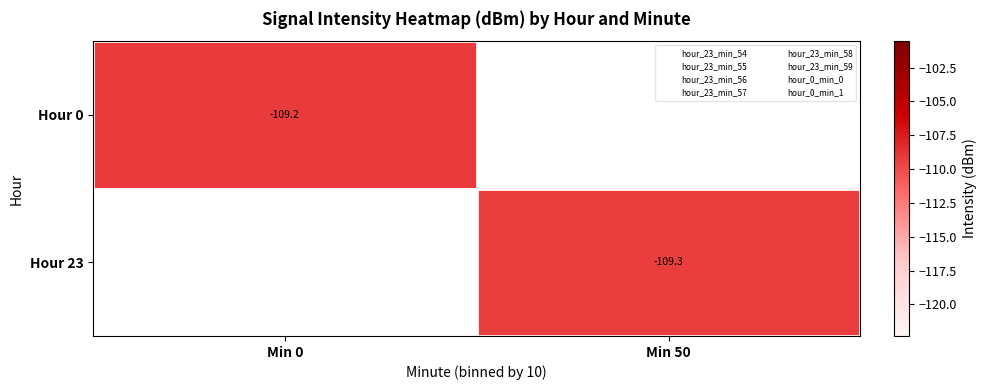

Which category has the lowest value in the Hour 0 series?

Min 0